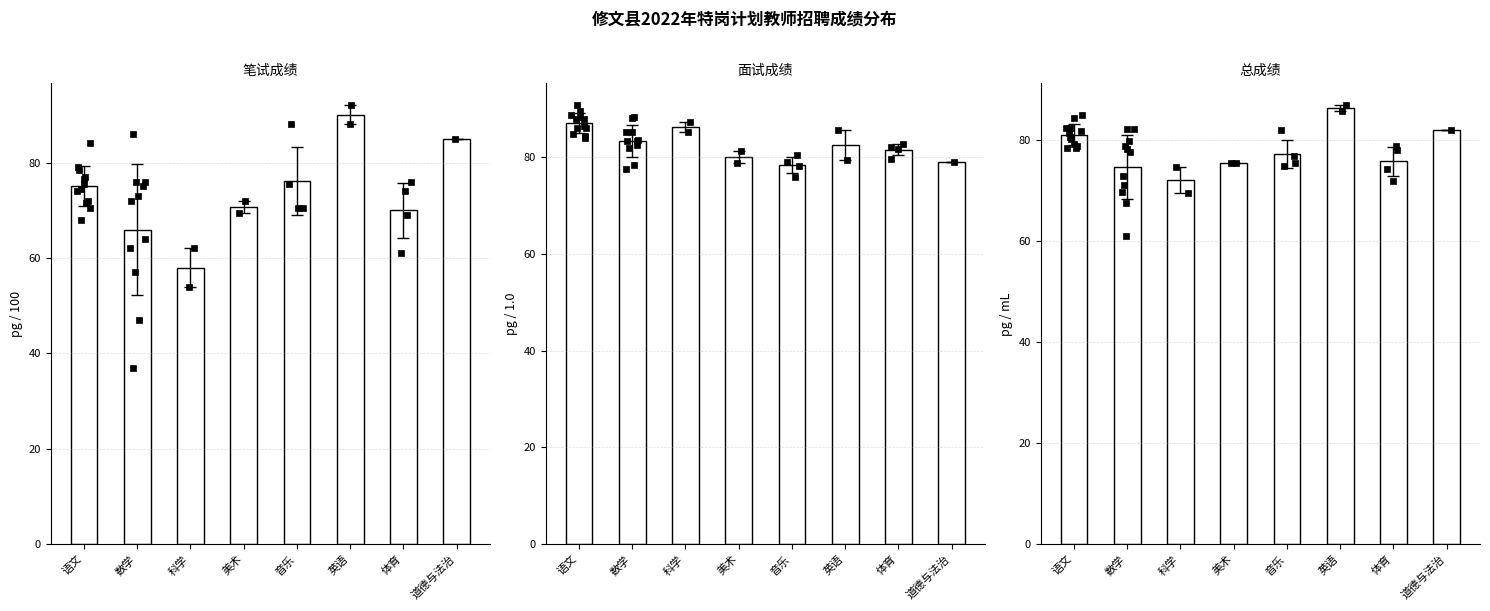

Which series reaches the minimum Y coordinate?

笔试成绩（100分制）